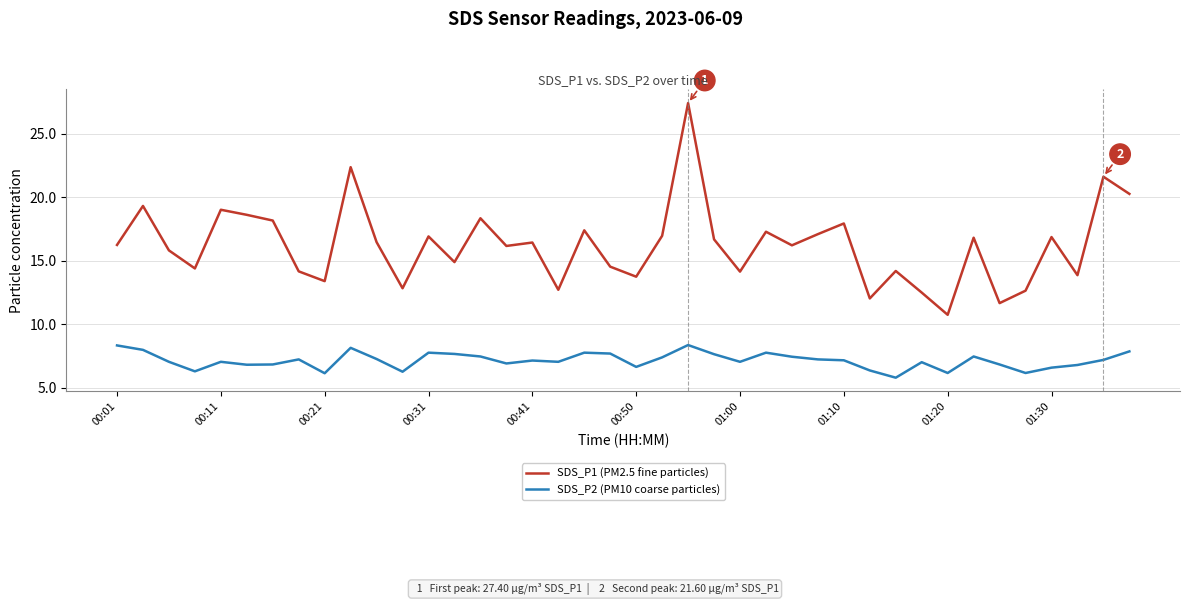

Which series has the largest total across all categories?

SDS_P1 (PM2.5 fine particles)